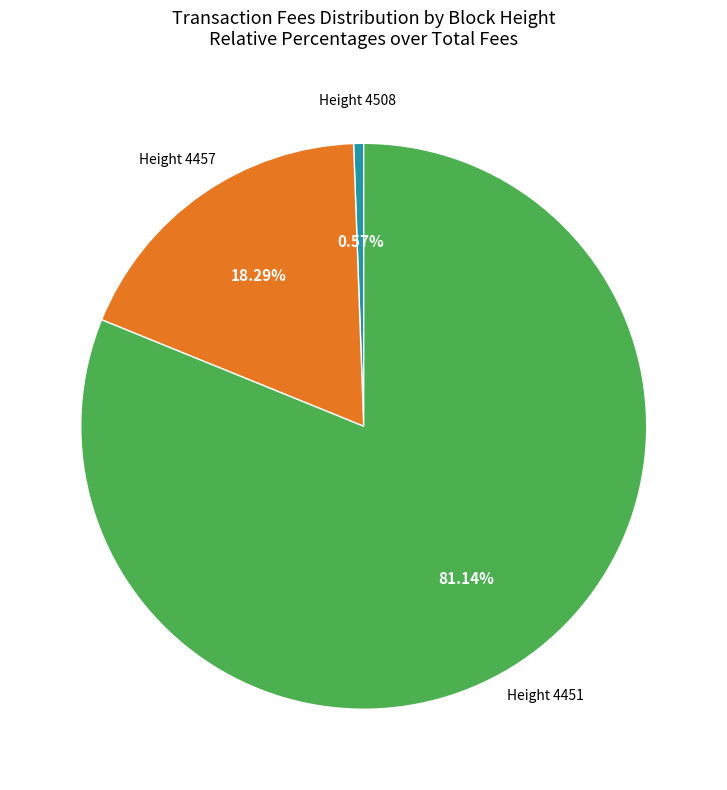

What is the largest slice in the pie chart?

Height 4451